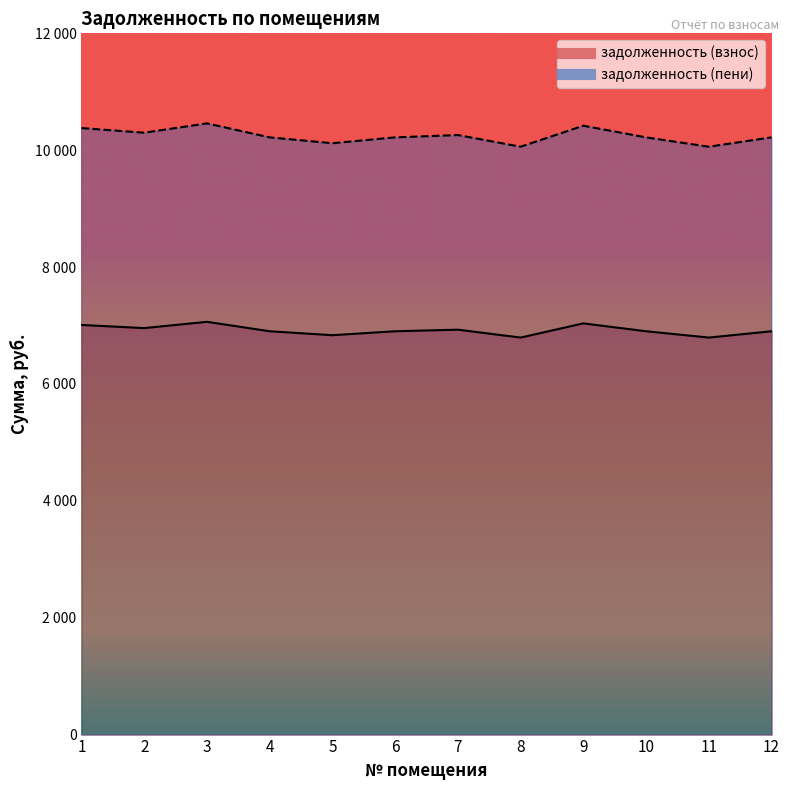

List the labels in order of задолженность (пени) value, smallest first.

8, 11, 5, 4, 6, 10, 12, 7, 2, 1, 9, 3